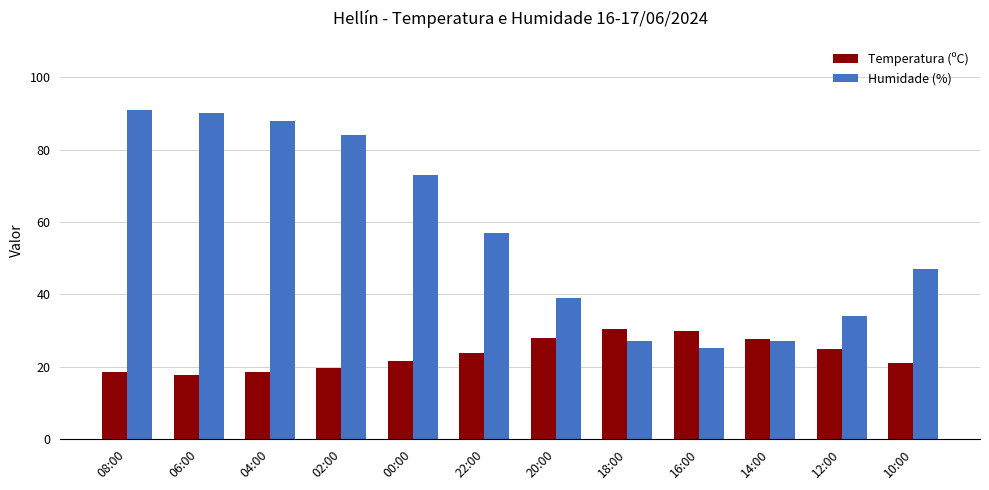

What is the value of the Temperatura (ºC) bar at the 12th from the left?

20.9